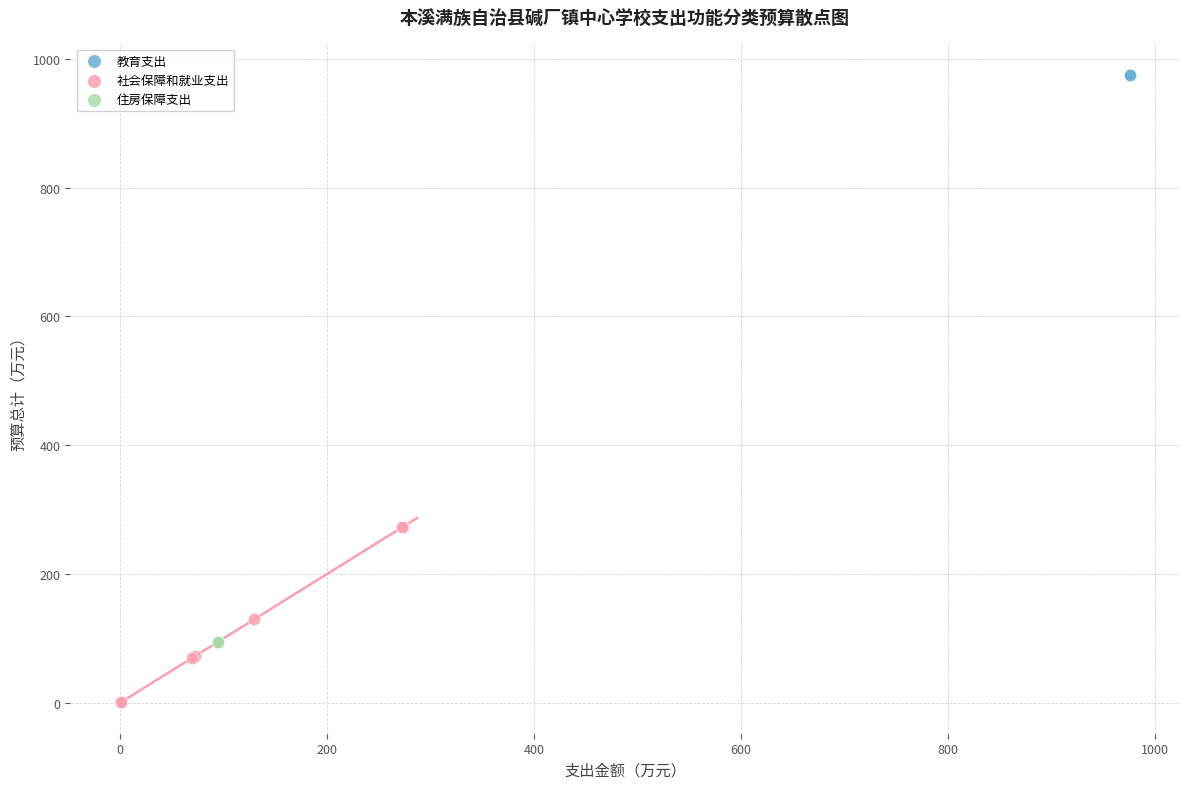

Which series contains the highest Y value?

教育支出